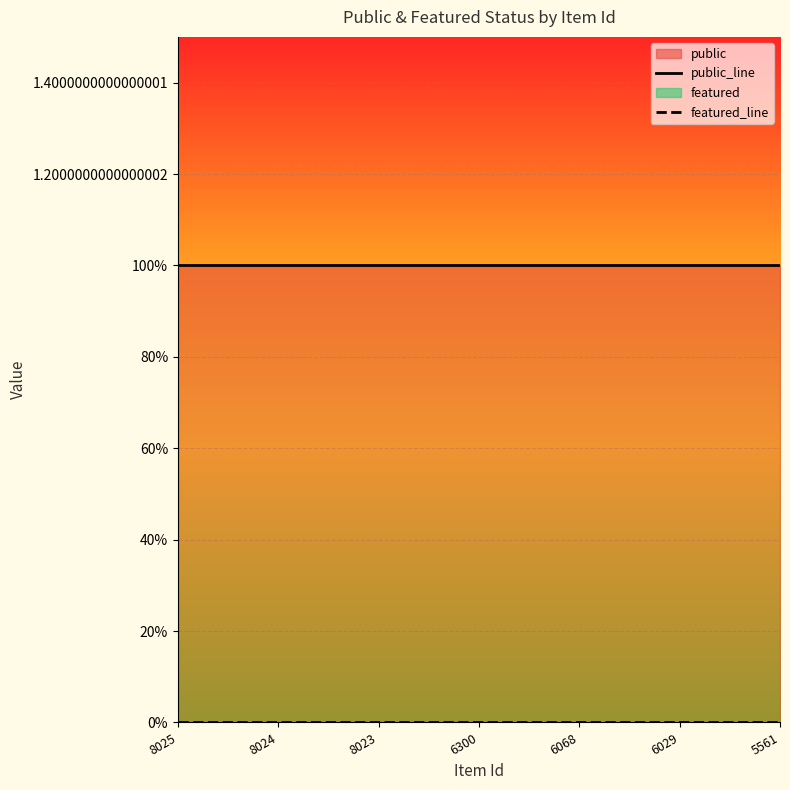

At which category is the sum across all series the highest?

8025